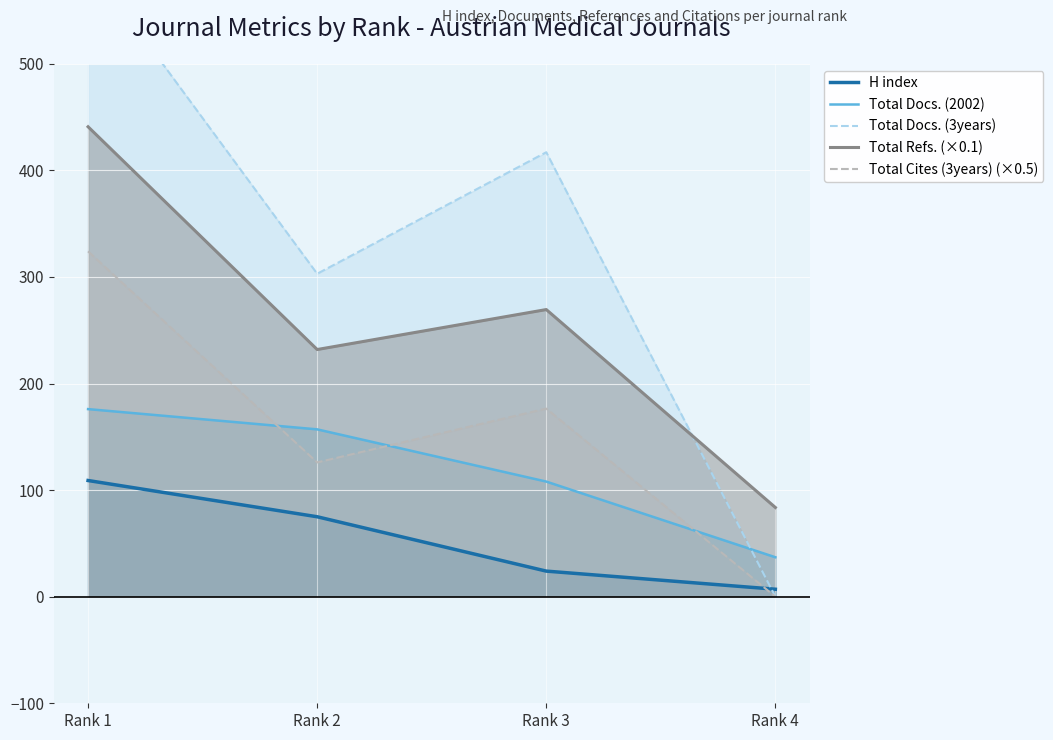

Which series has the widest spread of values?

Total Docs. (3years)